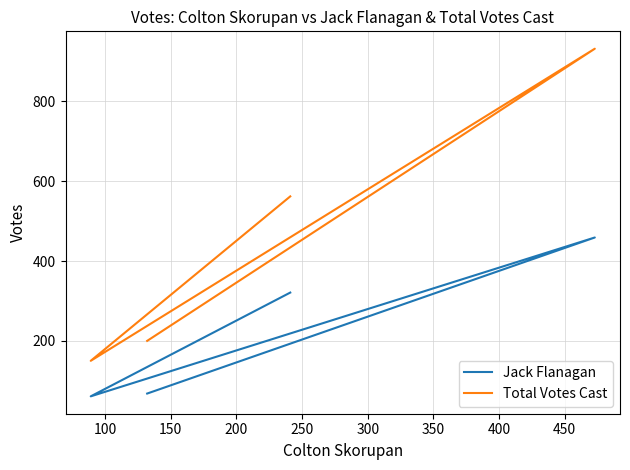

In Total Votes Cast, how many points are higher than both neighbors (excluding endpoints)?

1